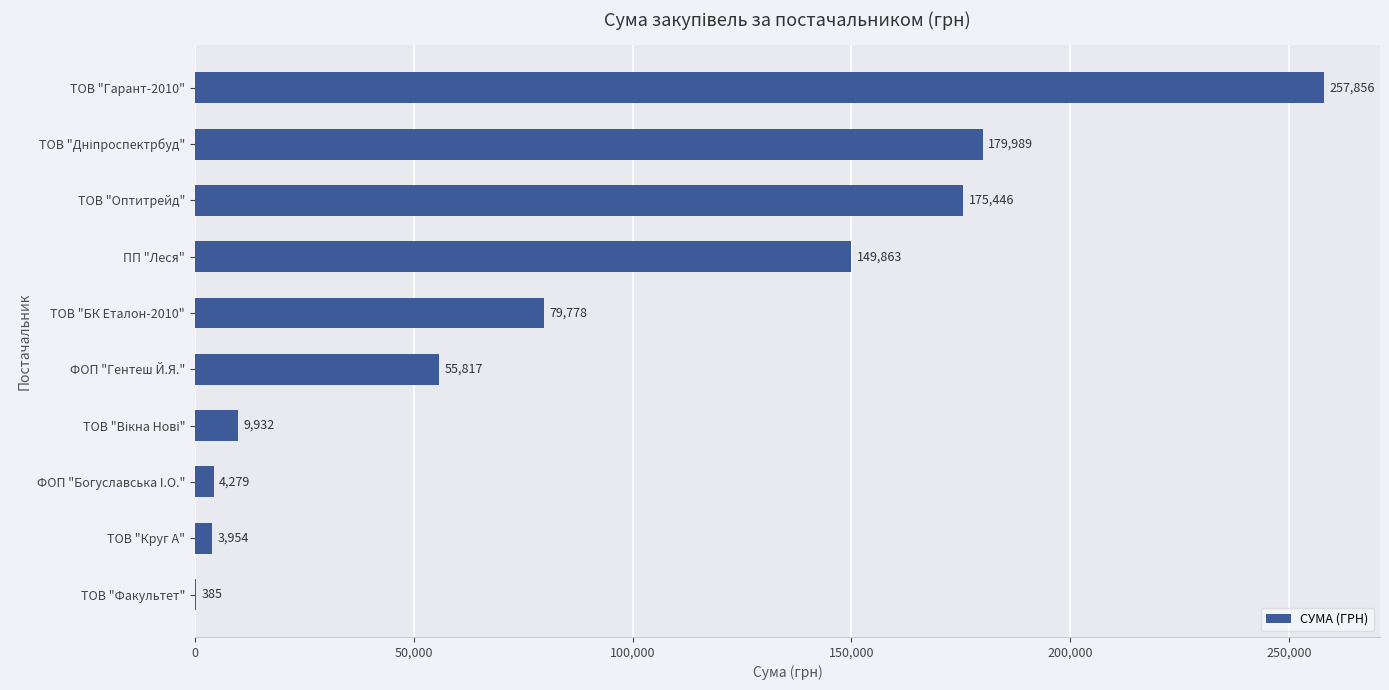

What is the average value?

91730.1